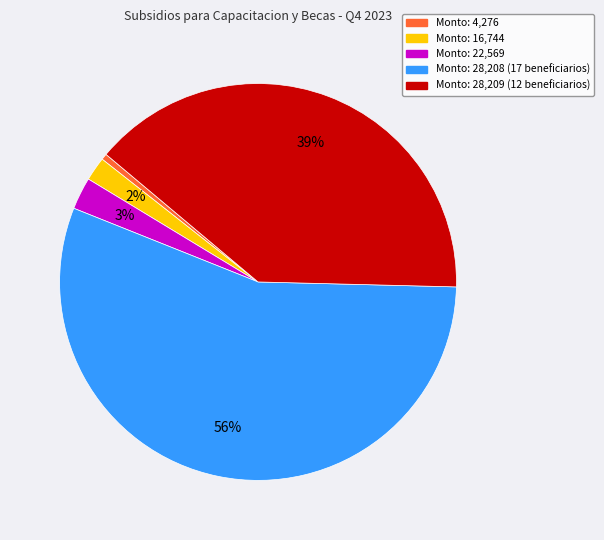

To the nearest percent, what is the average slice percentage?

20%